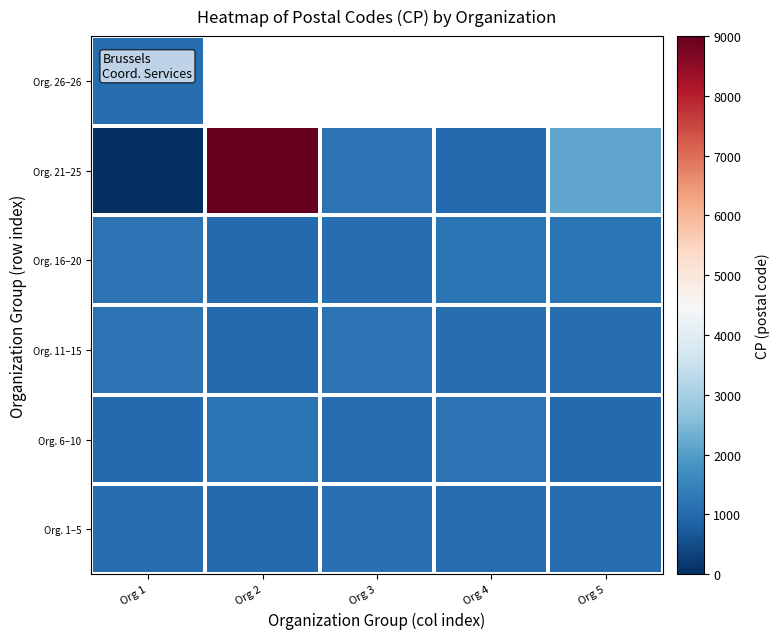

List the labels in order of Org. 26–26 value, largest first.

Org 1, Org 2, Org 3, Org 4, Org 5